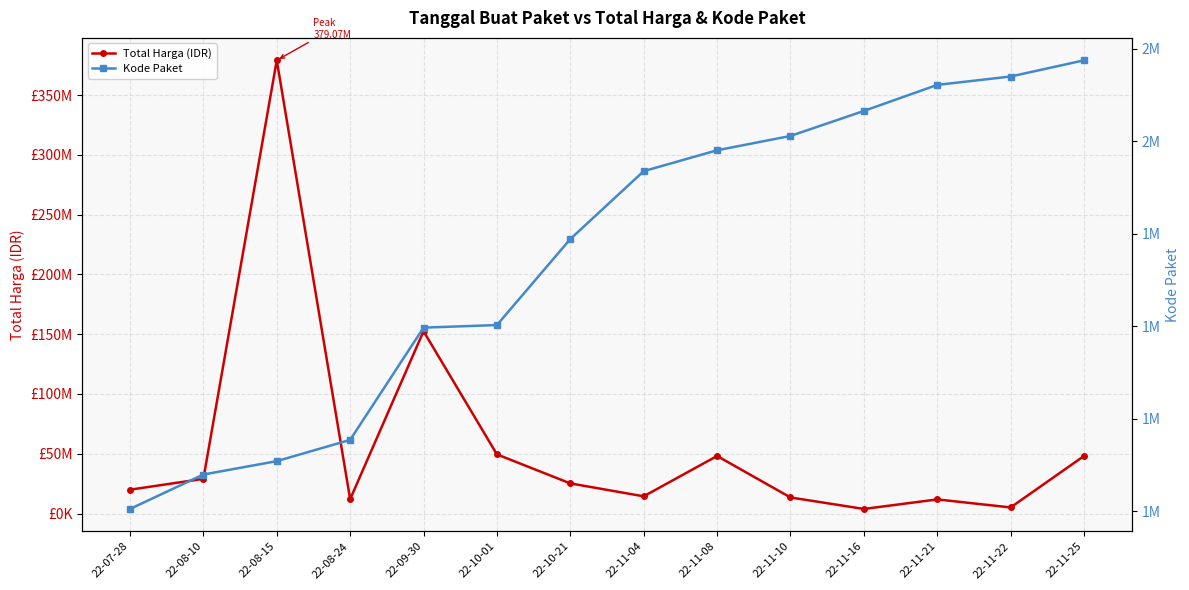

Which label corresponds to the smallest value in the chart?

22-07-28